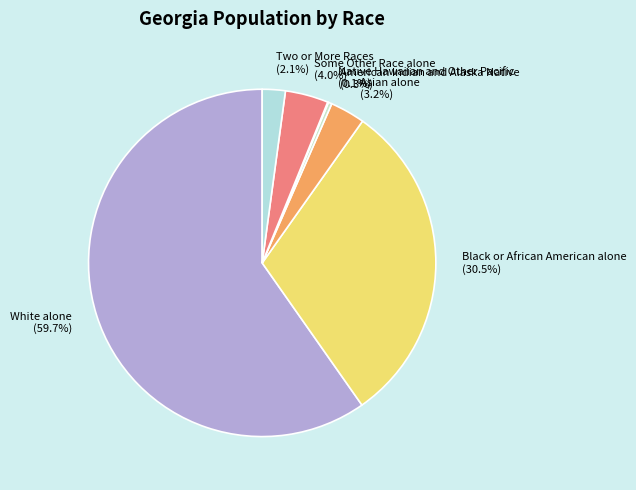

Combined, do Black or African American alone and Some Other Race alone account for over 50%?

No